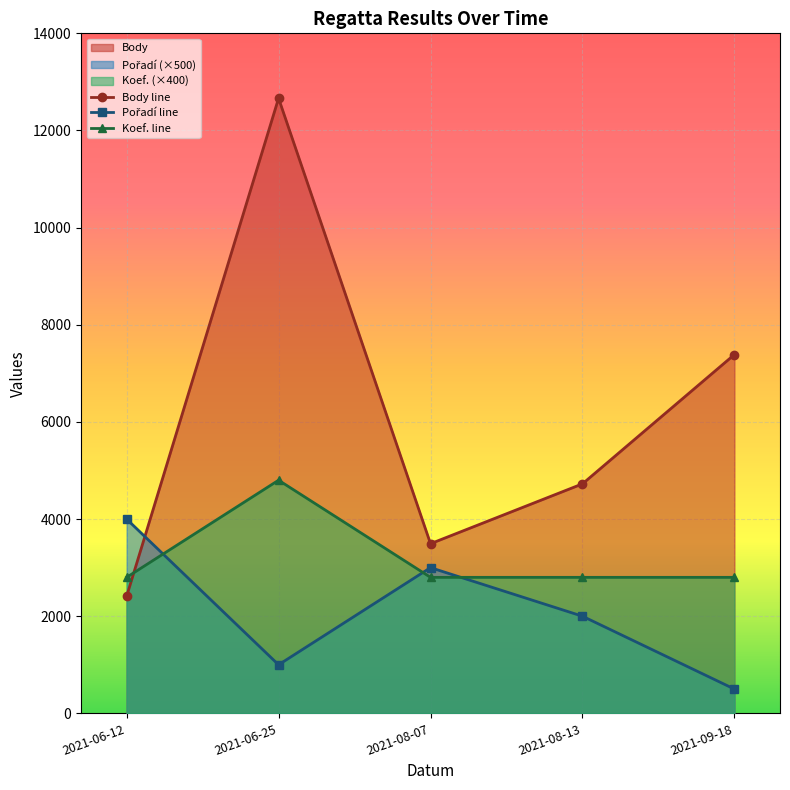

Count the number of categories in the chart.

5